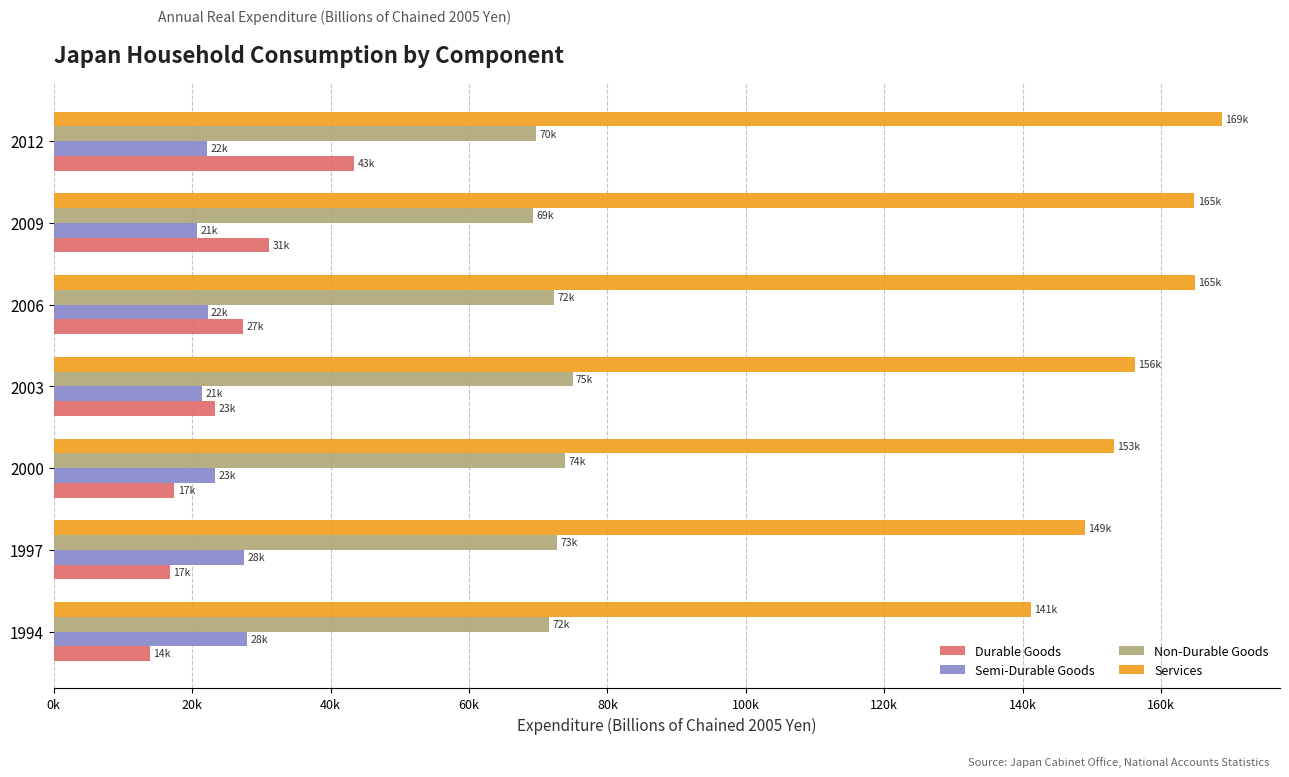

Reading right to left, what are all the values shown in this chart?

Durable Goods: 43416.3	31092.9	27416.5	23345.2	17442.9	16738.5	13879.7
Semi-Durable Goods: 22192.8	20740.7	22231.7	21377.7	23251.3	27552.3	27923.8
Non-Durable Goods: 69731.0	69188.3	72234.5	74965.2	73887.7	72668.2	71511.4
Services: 168757.5	164837.4	164924.0	156172.0	153192.6	148973.2	141167.3